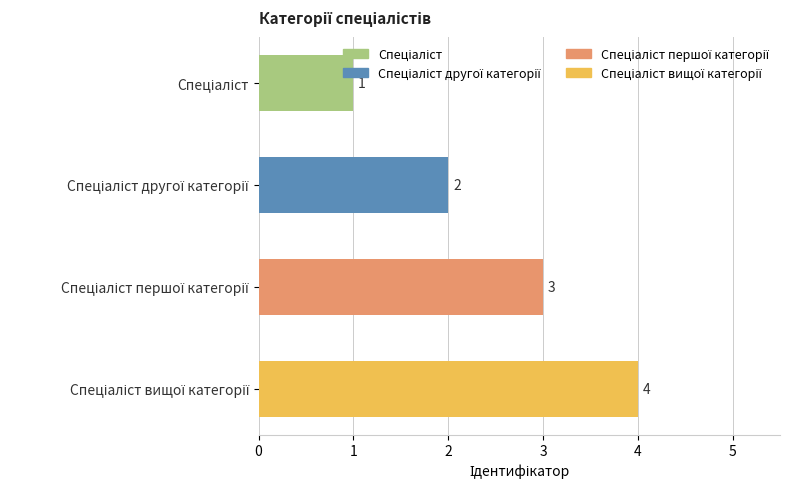

How many bars are there in total?

4